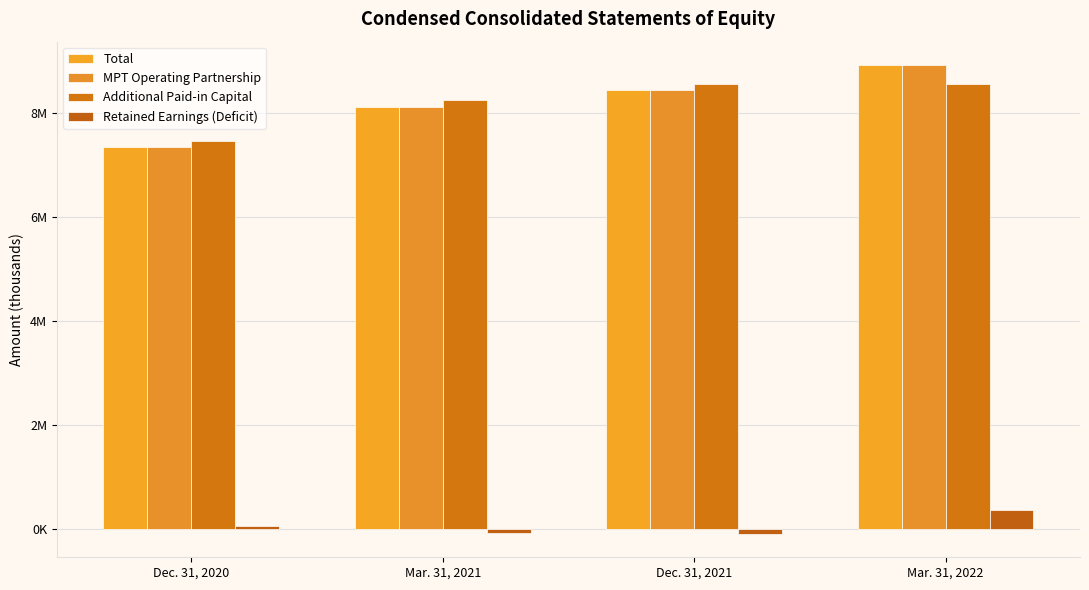

Reading left to right, transcribe all the data shown in this chart.

Total: 7343857	8120210	8445671	8919359
MPT Operating Partnership: 7344247	8120600	8446061	8919749
Additional Paid-in Capital: 7460726	8252189	8564009	8547892
Retained Earnings (Deficit): 71411	-71071	-87691	369972